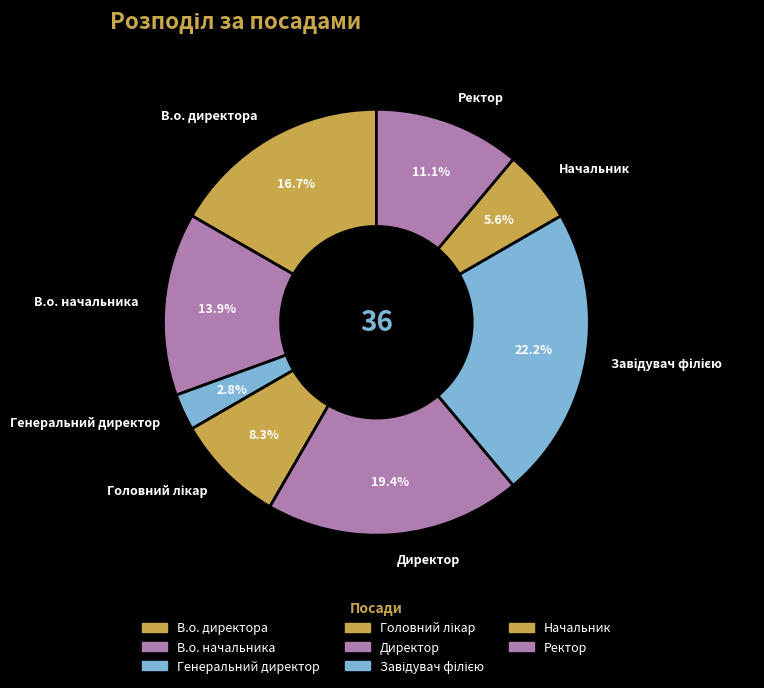

To the nearest percent, what is the combined percentage of Начальник and Ректор?

17%